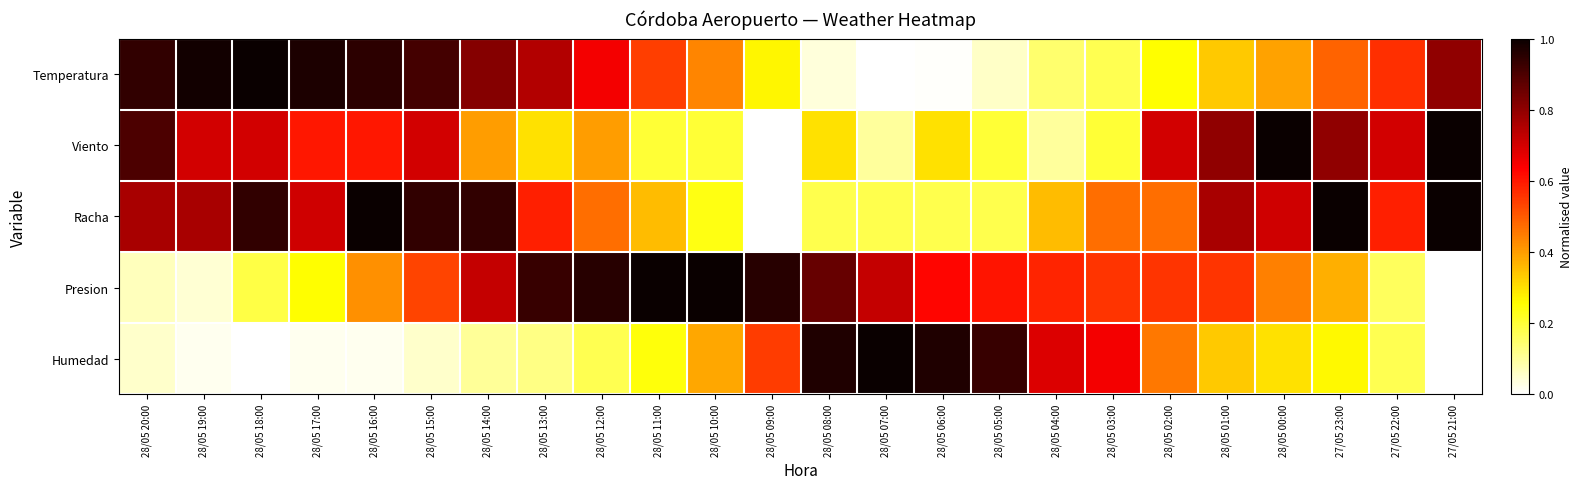

At how many categories does at least one series exceed 0?

24